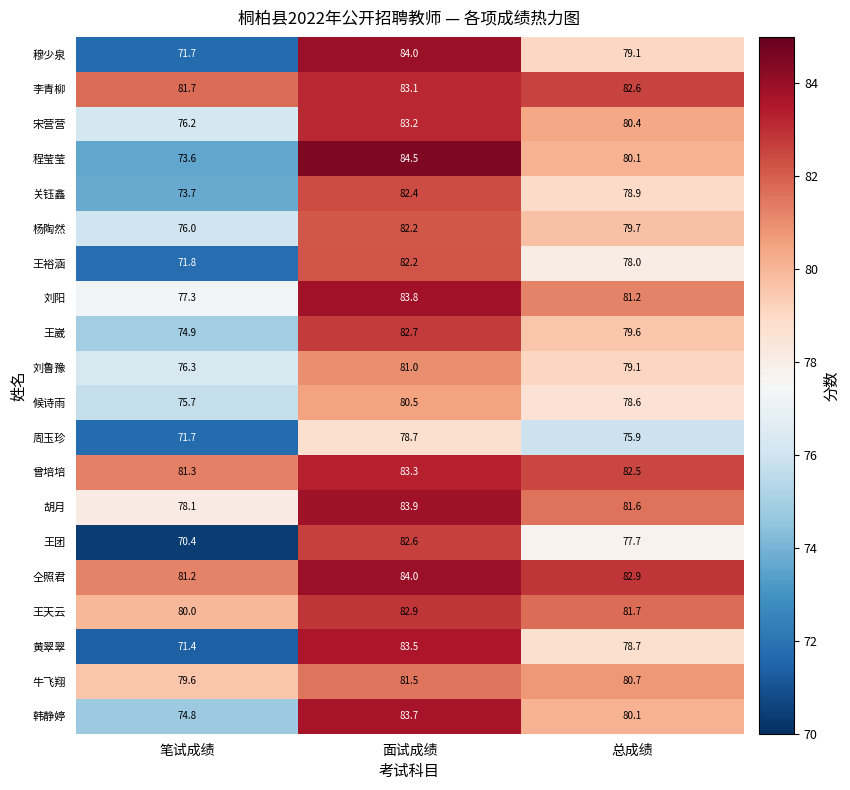

What is the difference between the highest and lowest values at 总成绩?

7.0